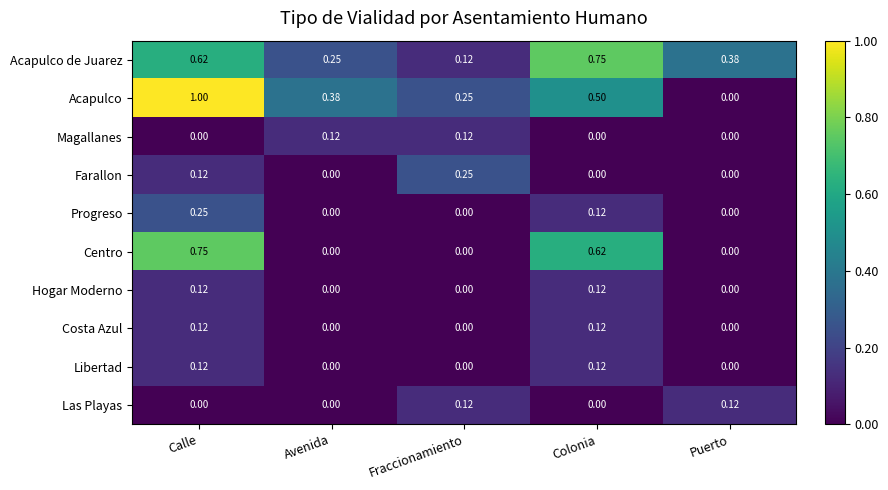

Between Calle and Puerto, which series saw the biggest shift?

Acapulco